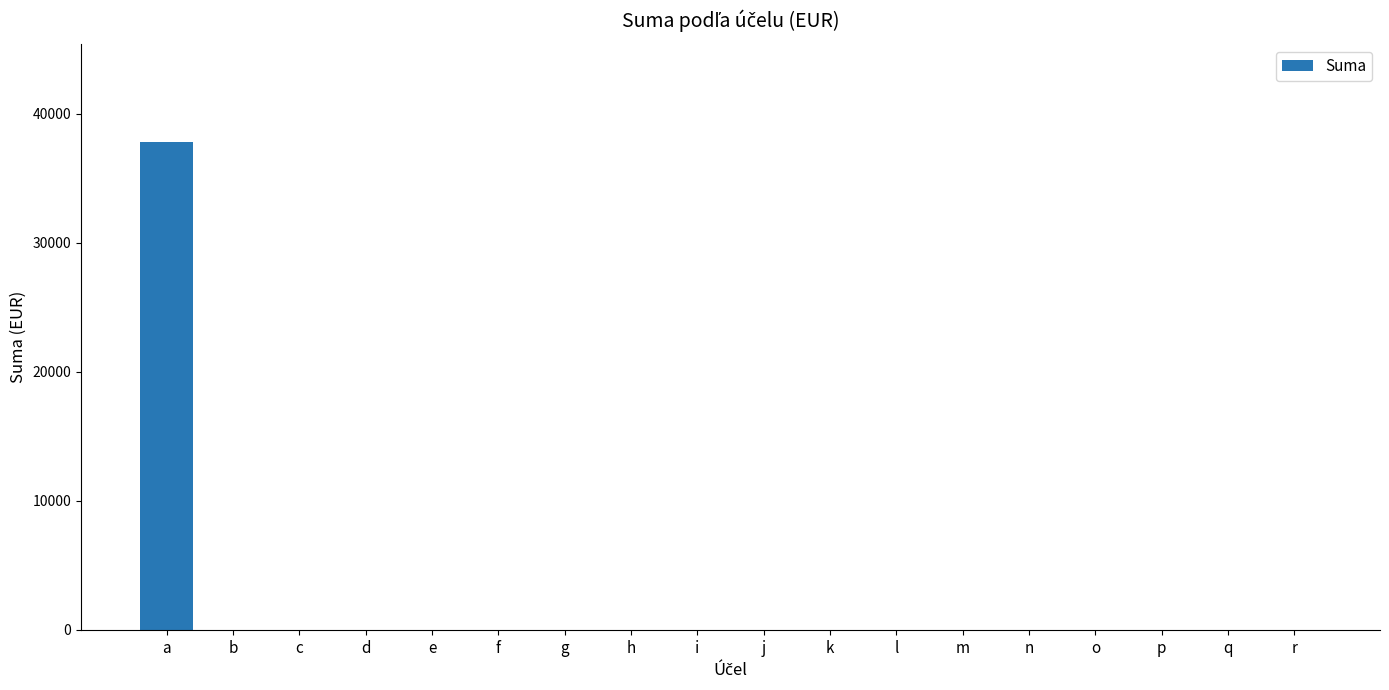

Is it true that the value at q is 0?

True